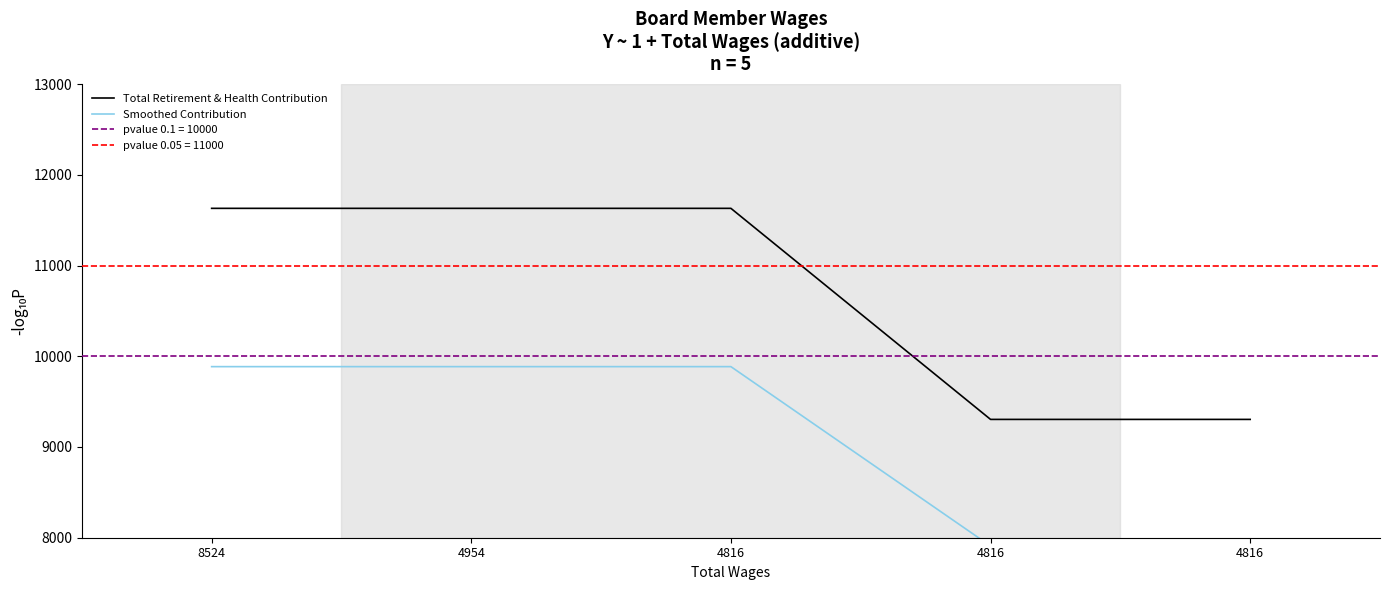

True or false: Total Retirement & Health Contribution and Smoothed Contribution cross at least once.

False